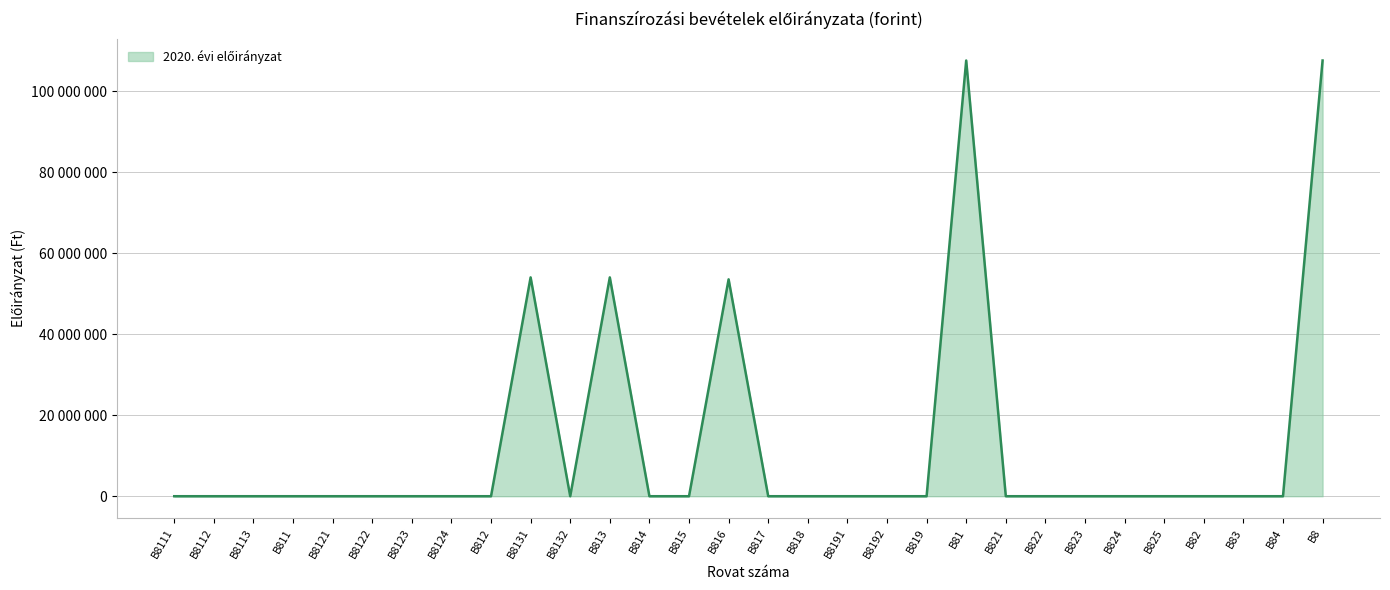

The value at B8191 is 0. True or false?

True